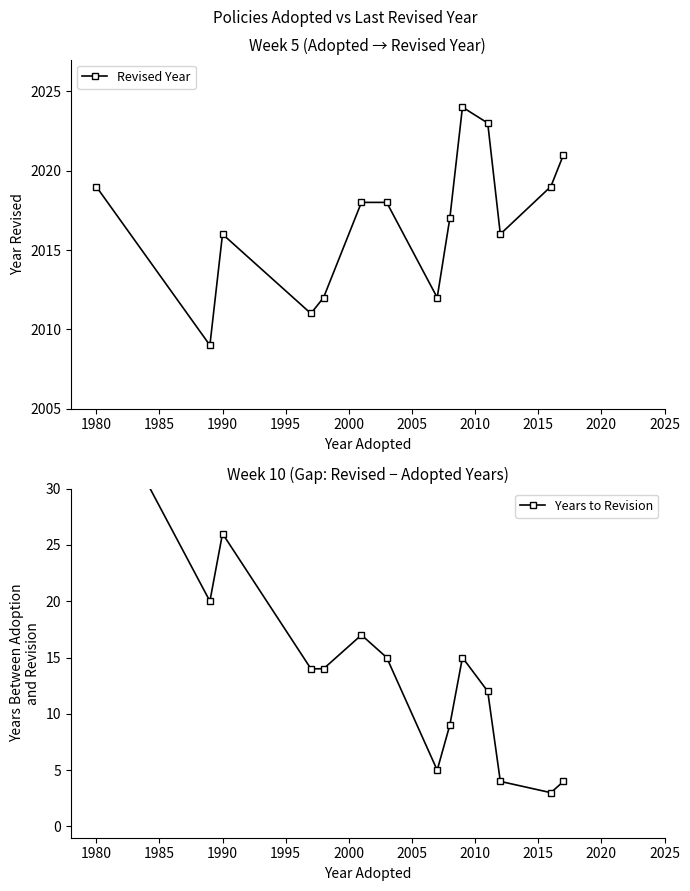

Which series has the widest spread of values?

Years to Revision